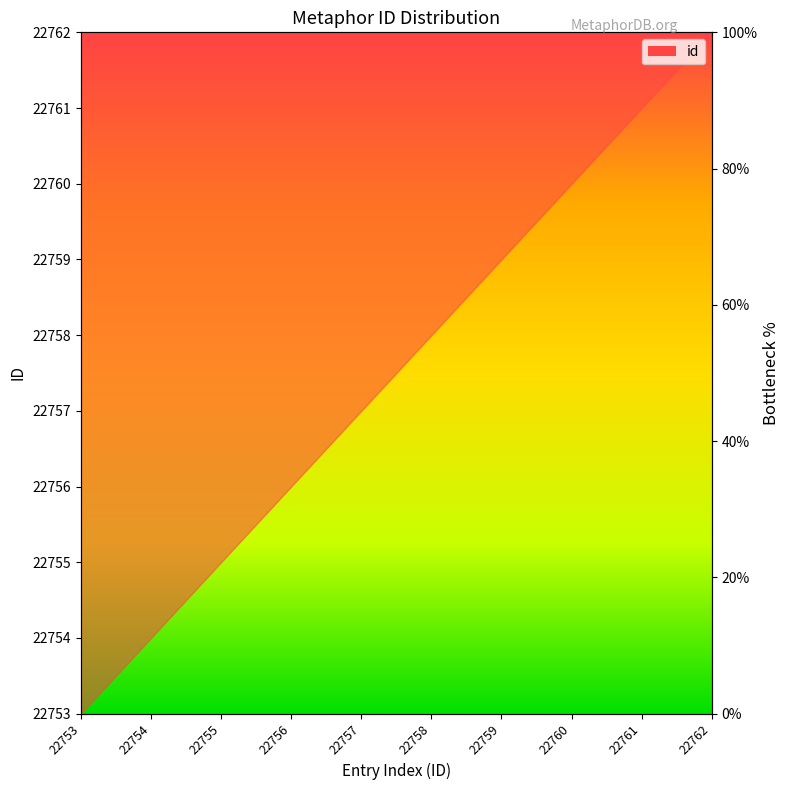

What is the maximum value shown in the chart?

100.0